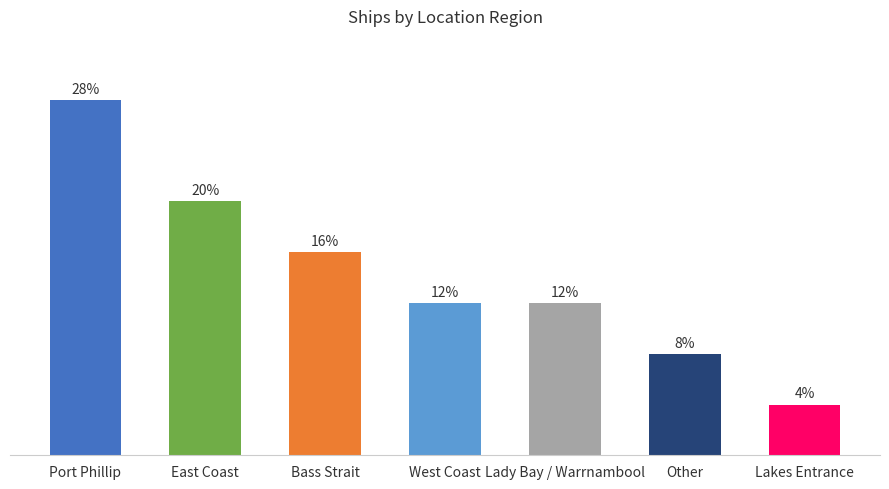

Which category has the highest value across all series?

Port Phillip